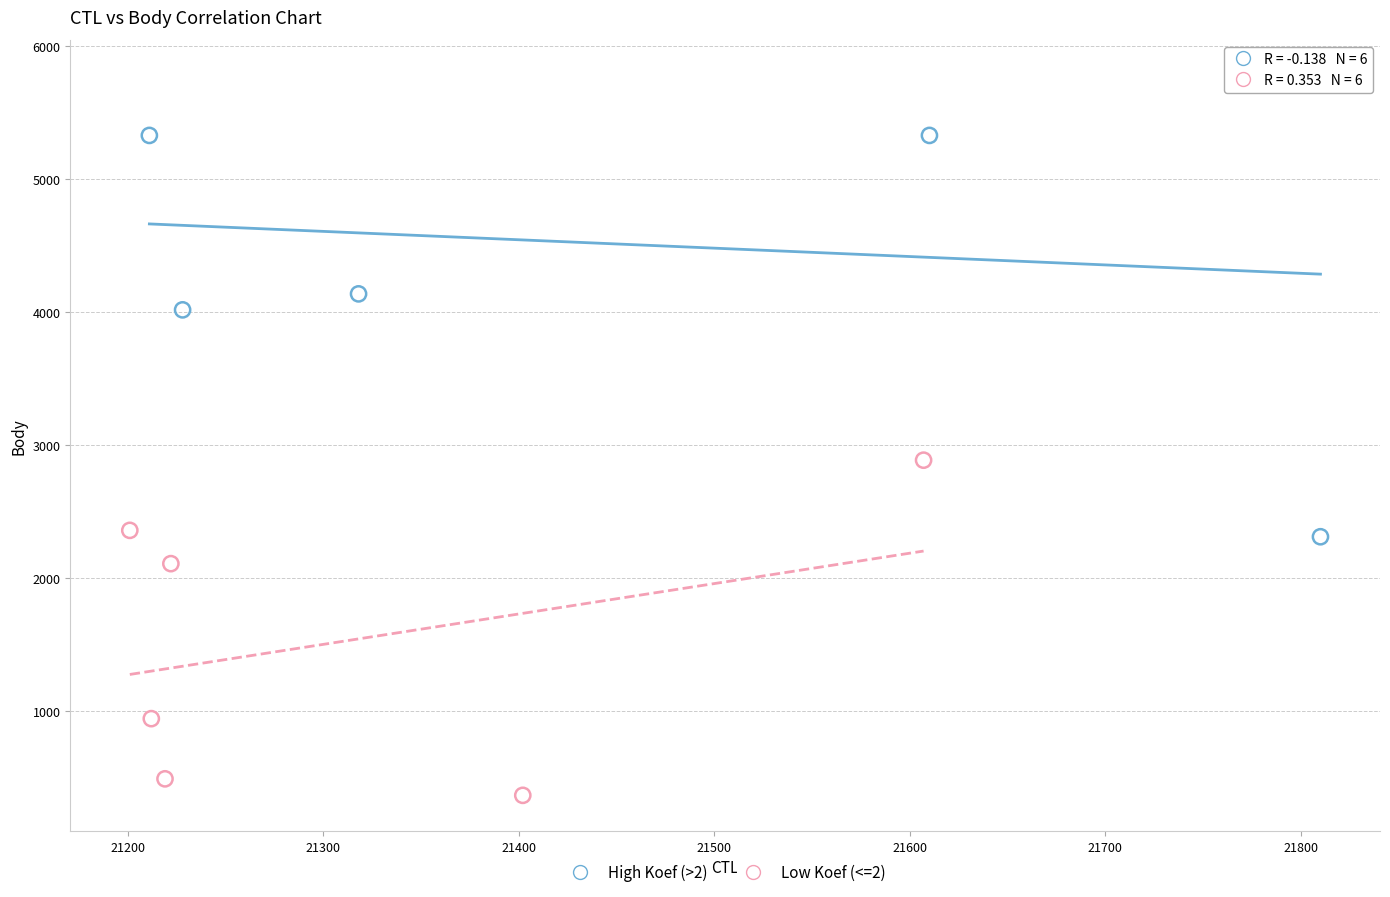

Which series has the widest spread of Y values?

High Koef (>2)